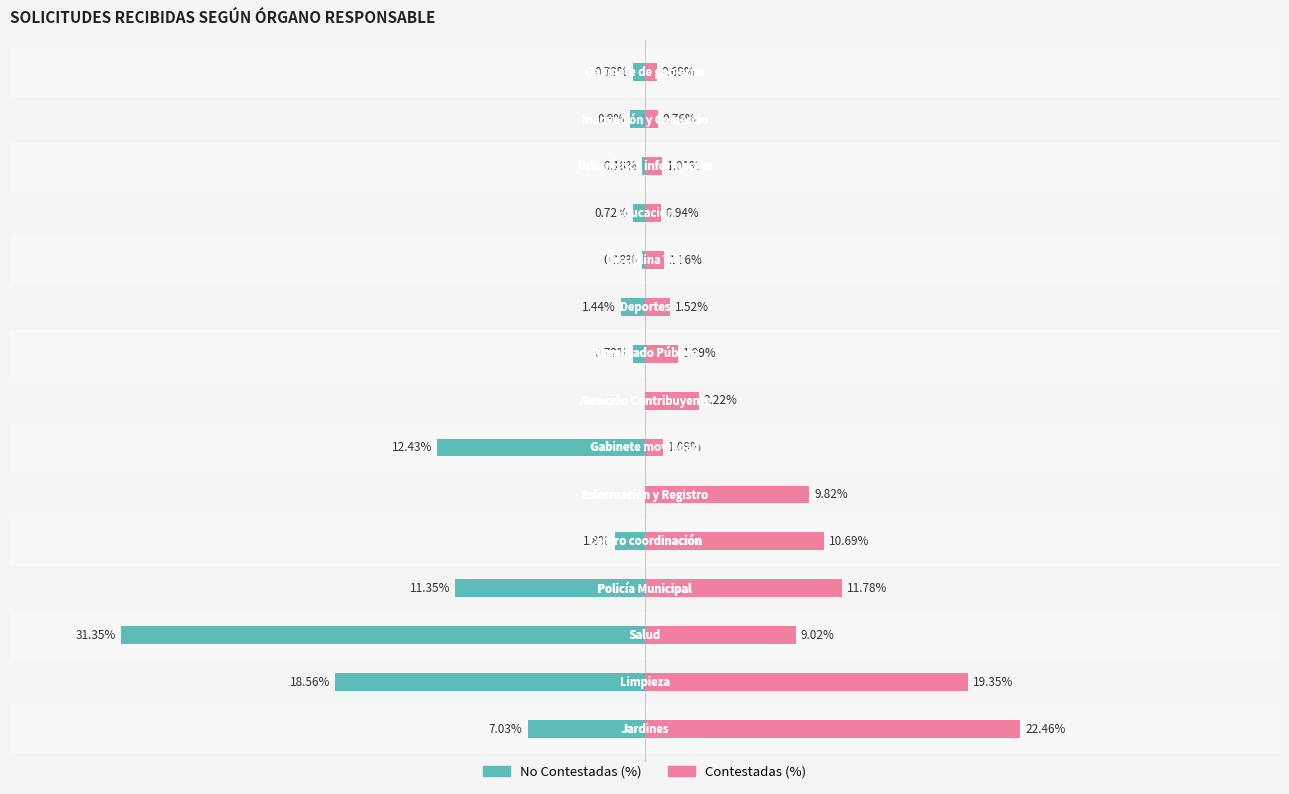

Reading left to right, list all the values displayed in this chart.

No Contestadas (%): 0=-7.0	1=-18.6	2=-31.4	3=-11.3	4=-1.8	5=0.0	6=-12.4	7=0.0	8=-0.7	9=-1.4	10=-0.2	11=-0.7	12=-0.2	13=-0.9	14=-0.7
Contestadas (%): 0=22.5	1=19.4	2=9.0	3=11.8	4=10.7	5=9.8	6=1.1	7=3.2	8=2.0	9=1.5	10=1.2	11=0.9	12=1.0	13=0.8	14=0.7